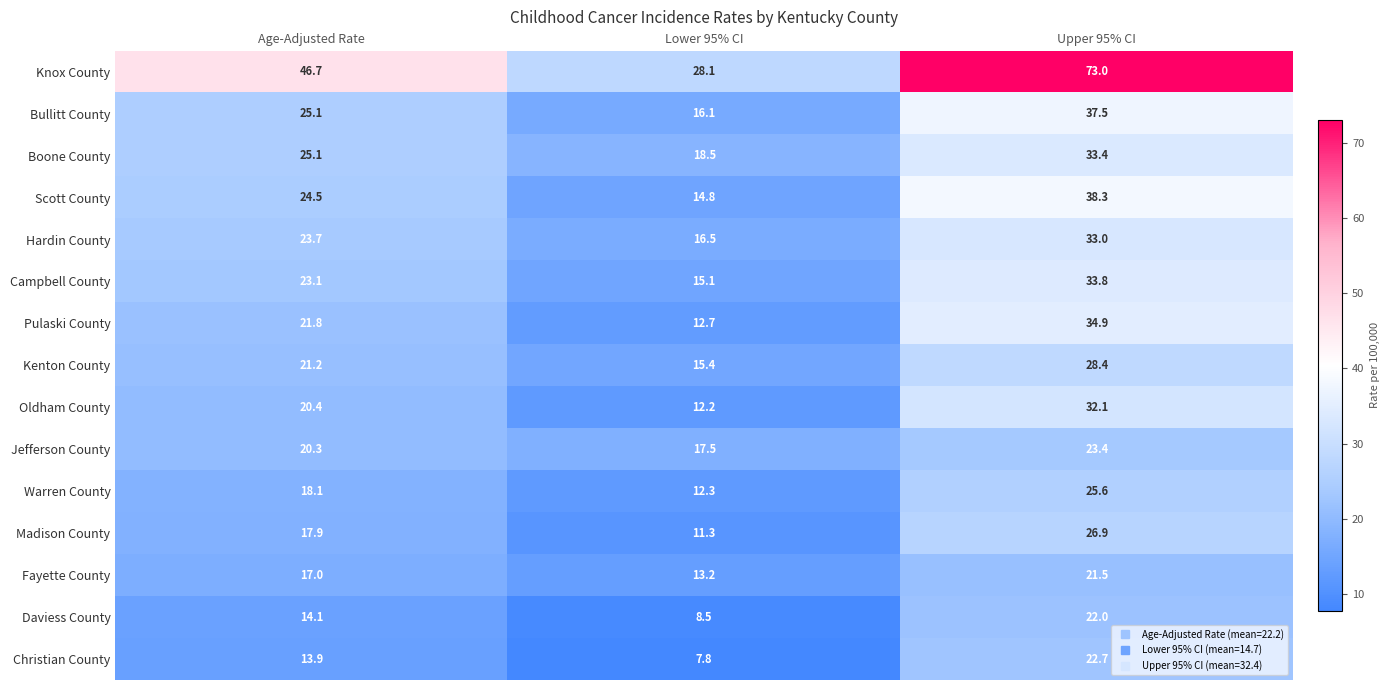

What is the sum of all Scott County values?

77.6